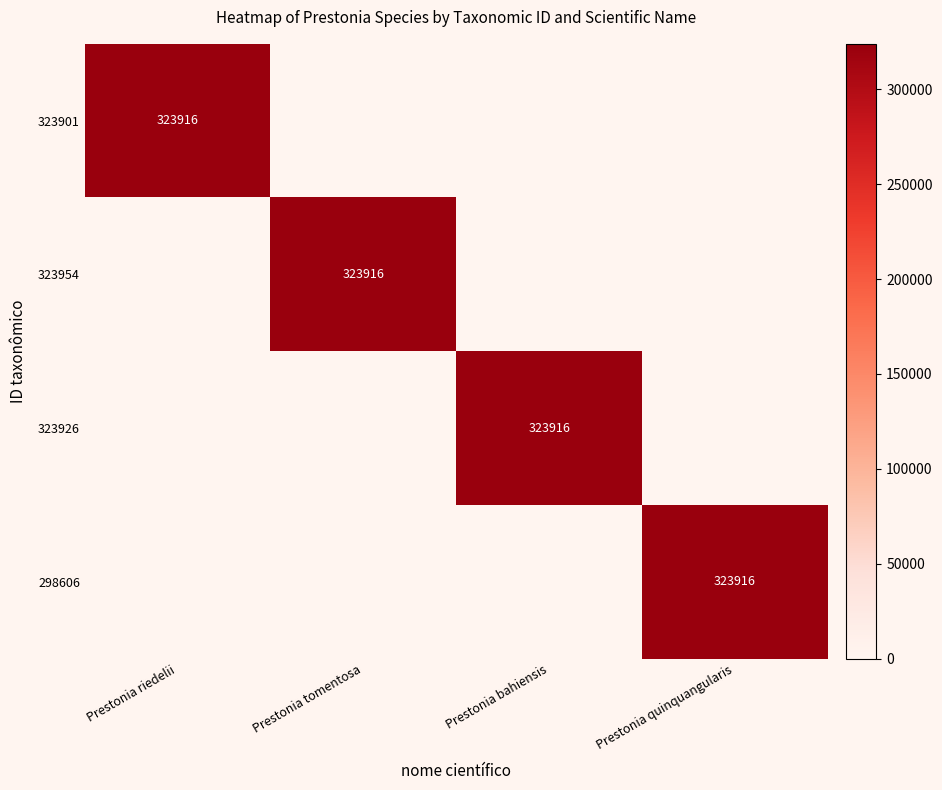

True or false: 323901 has a value of 323916 at Prestonia riedelii.

True